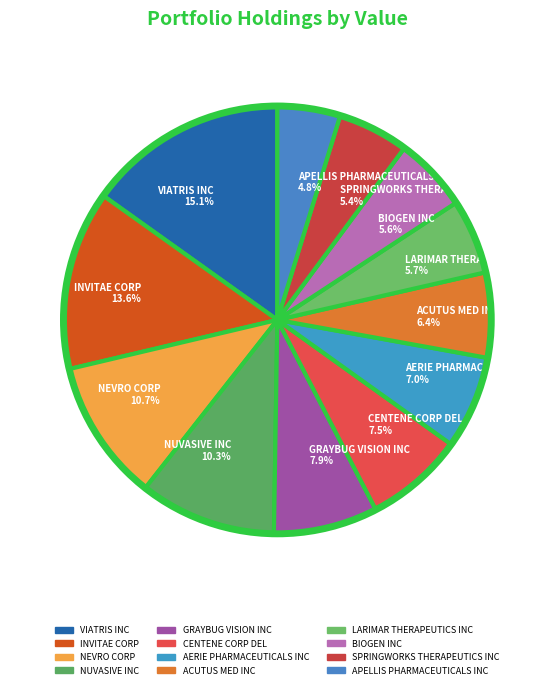

What is the largest slice in the pie chart?

VIATRIS INC